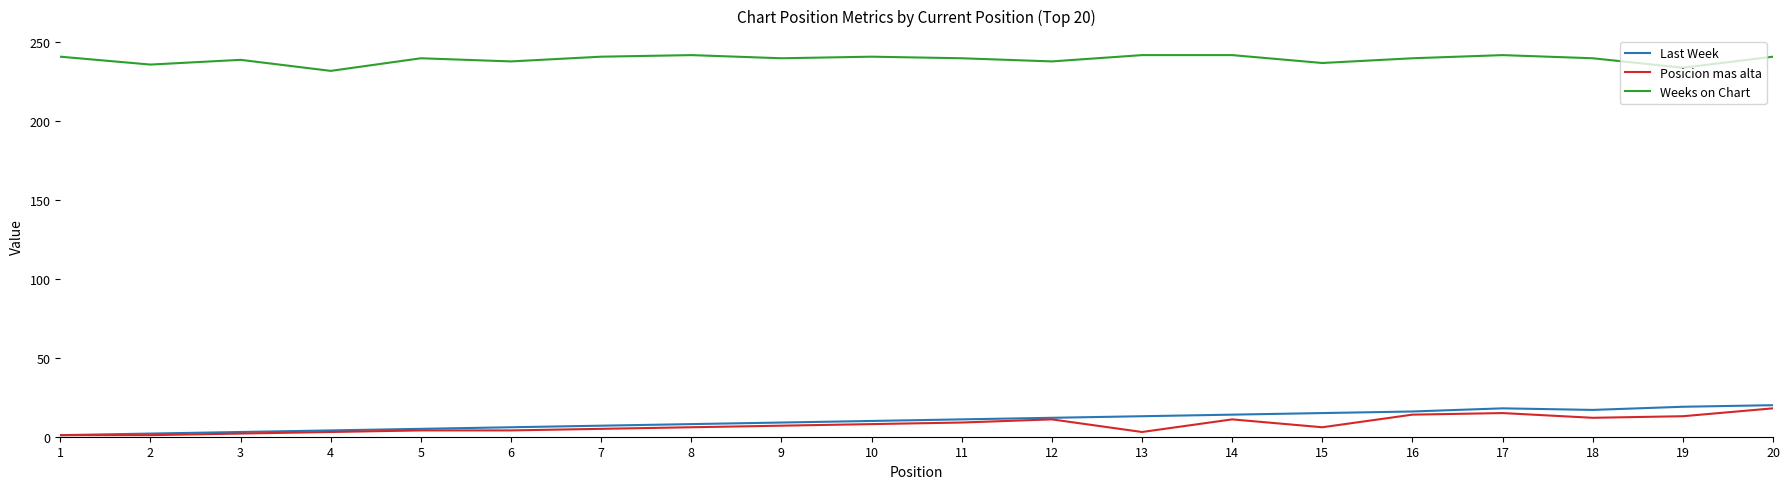

What is the total value across all series at 3?

244